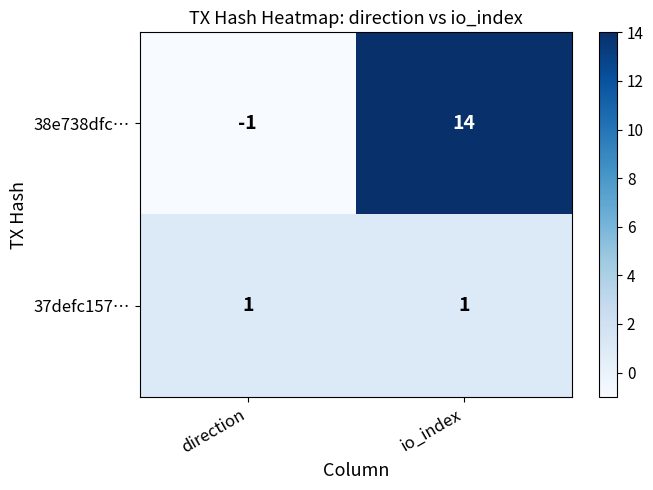

What is the difference between the 38e738dfc… values at io_index and direction?

15